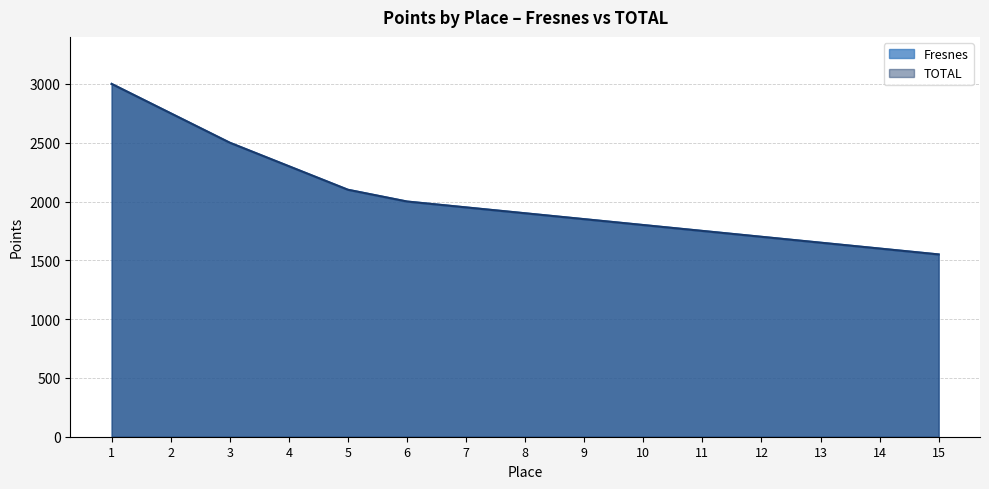

How many lines are shown in the chart?

2